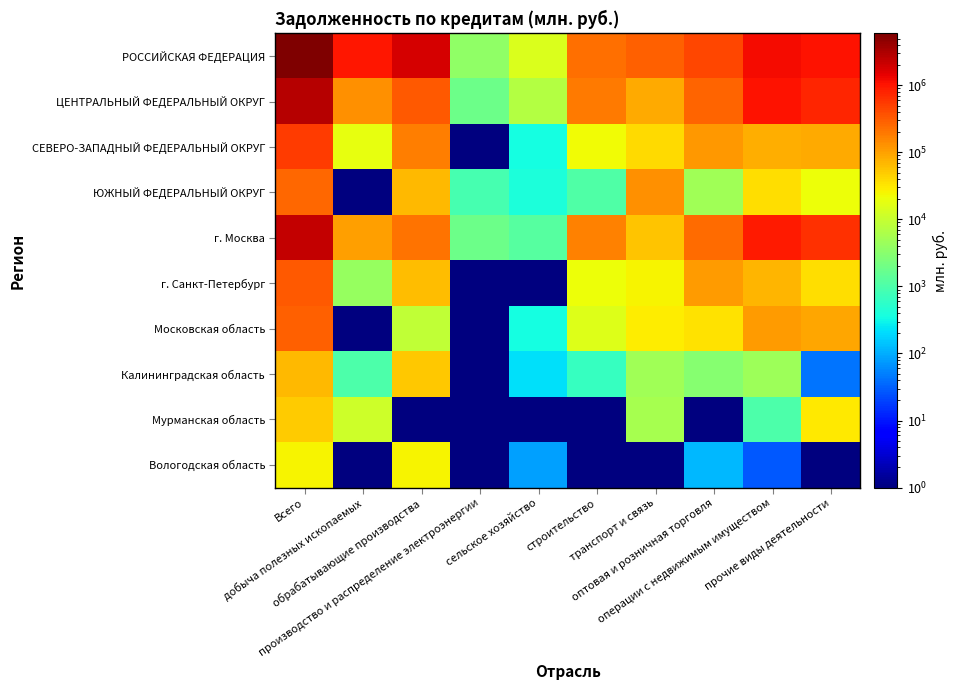

List the series in order of their peak value, highest first.

РОССИЙСКАЯ ФЕДЕРАЦИЯ, ЦЕНТРАЛЬНЫЙ ФЕДЕРАЛЬНЫЙ ОКРУГ, г. Москва, СЕВЕРО-ЗАПАДНЫЙ ФЕДЕРАЛЬНЫЙ ОКРУГ, г. Санкт-Петербург, Московская область, ЮЖНЫЙ ФЕДЕРАЛЬНЫЙ ОКРУГ, Калининградская область, Мурманская область, Вологодская область